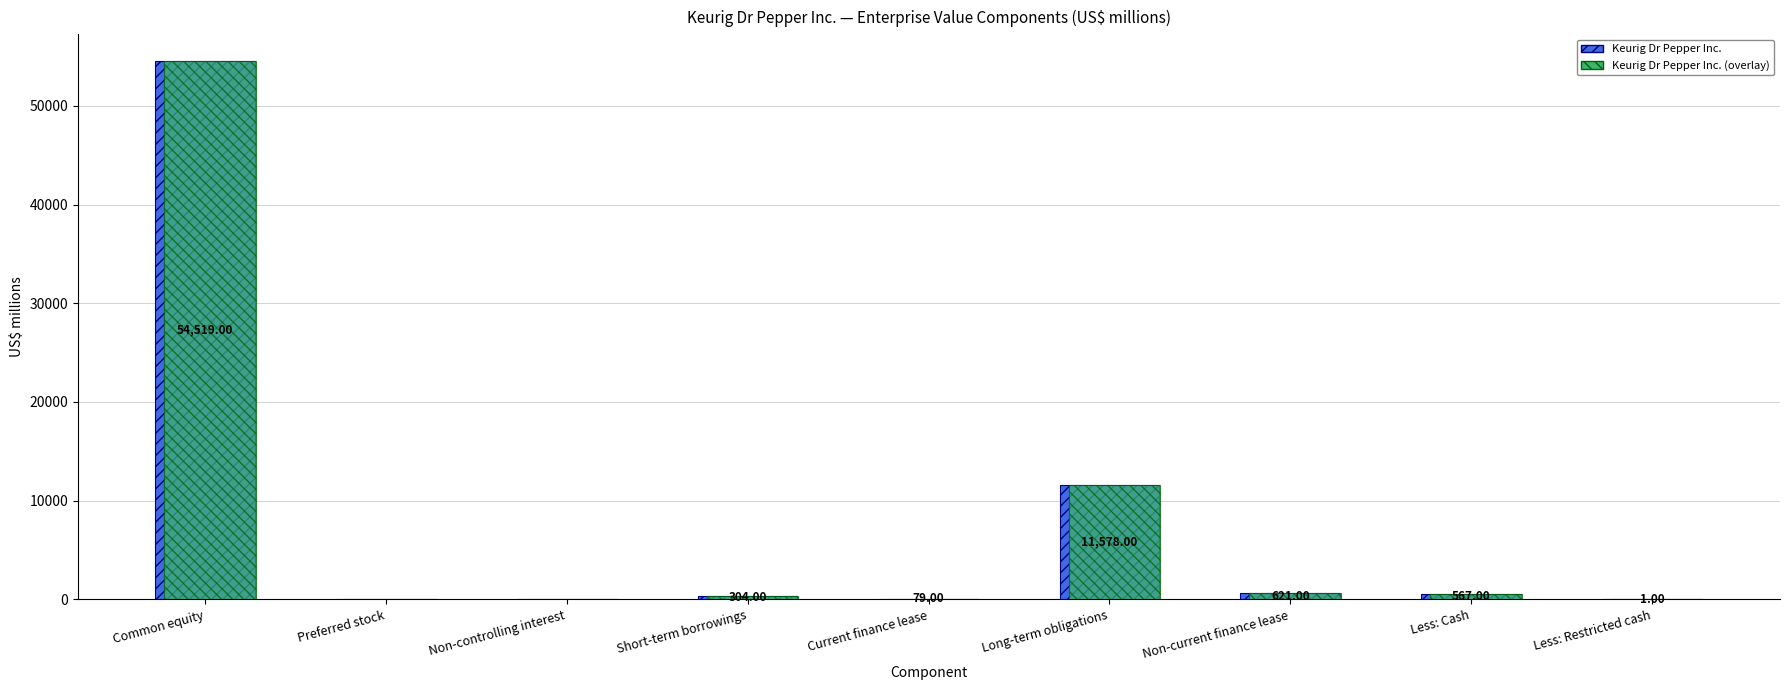

At which label is Keurig Dr Pepper Inc. closest to 27259?

Long-term obligations